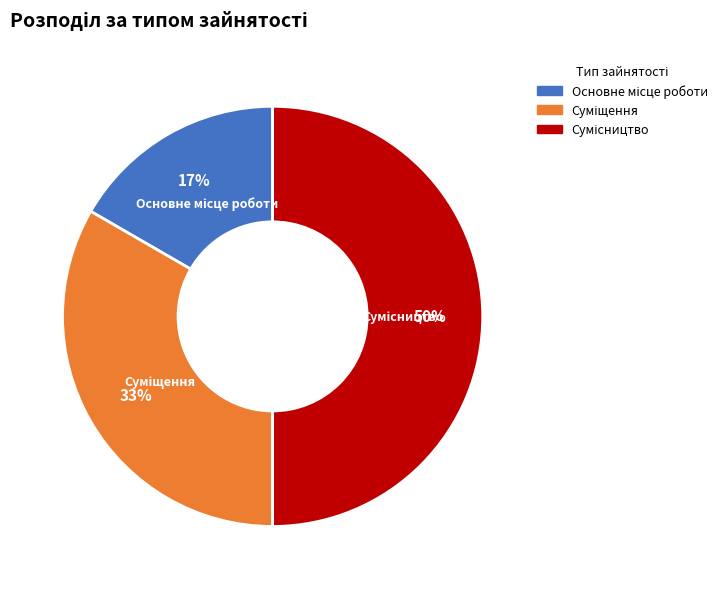

Count the number of slices in the pie.

3